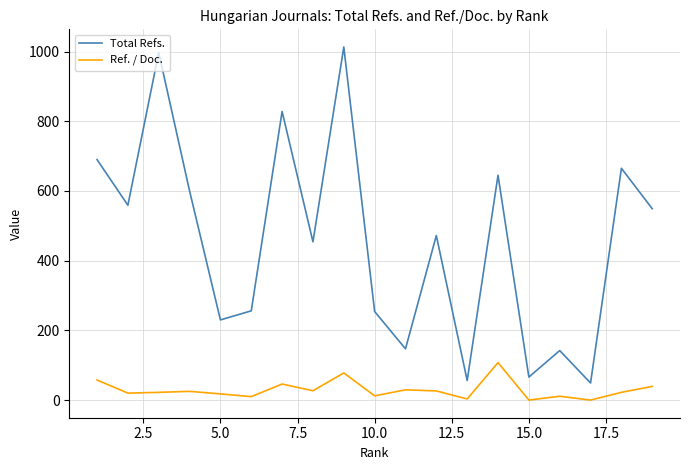

How many values in the Total Refs. series are below 472?

9